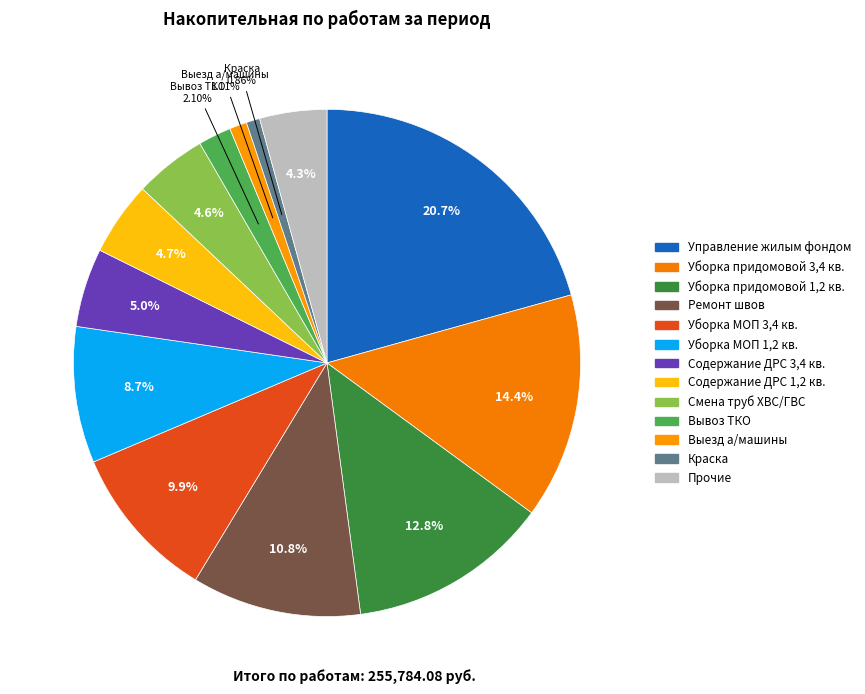

Is there a majority slice in this chart?

No